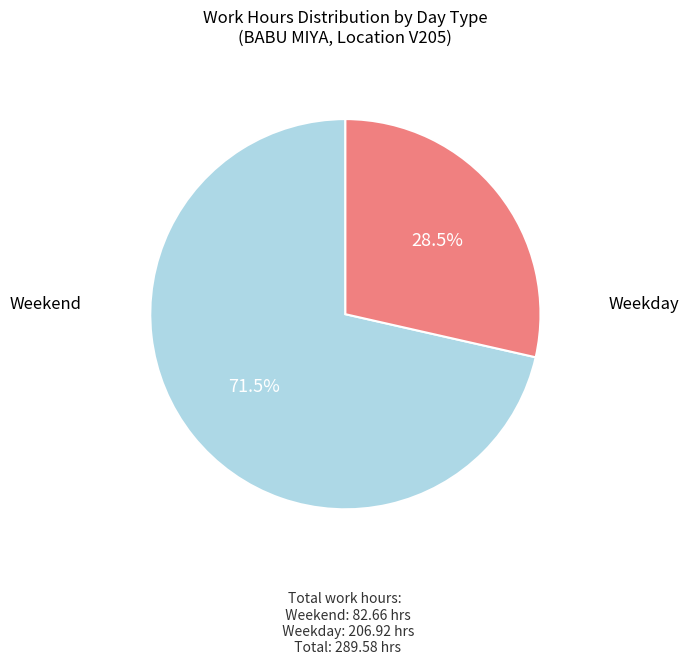

Is there a majority slice in this chart?

Yes